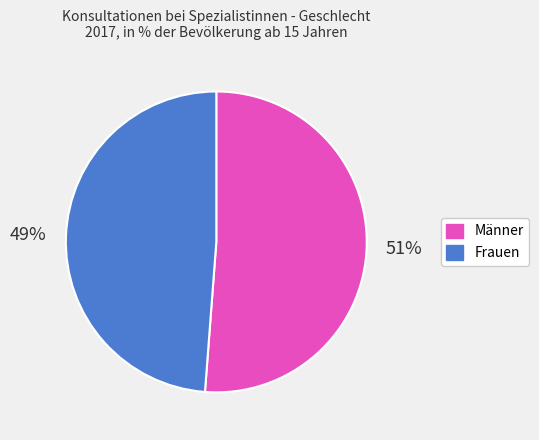

How many slices are in this pie chart?

2